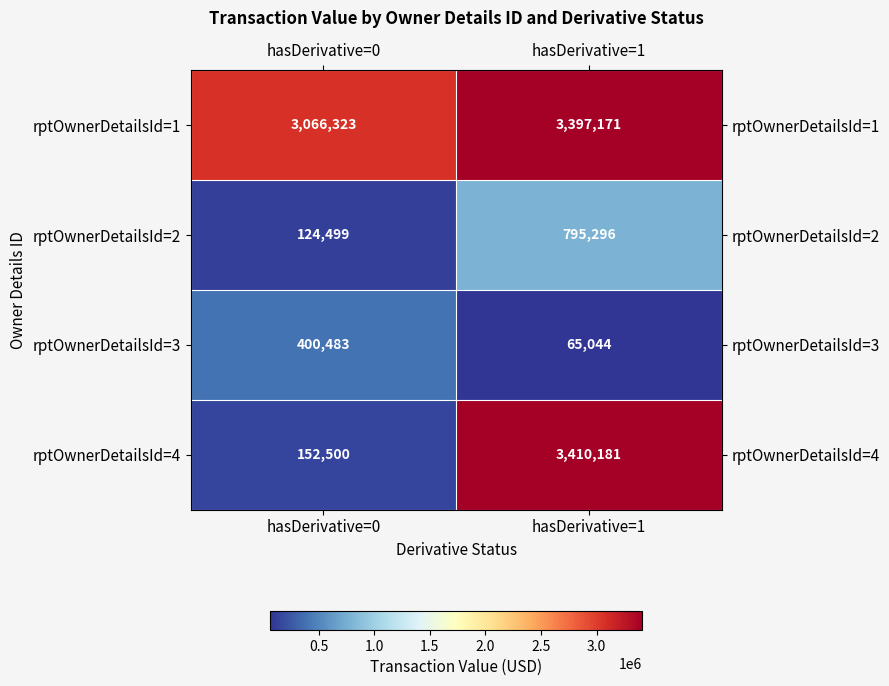

How many data points does each series have?

2